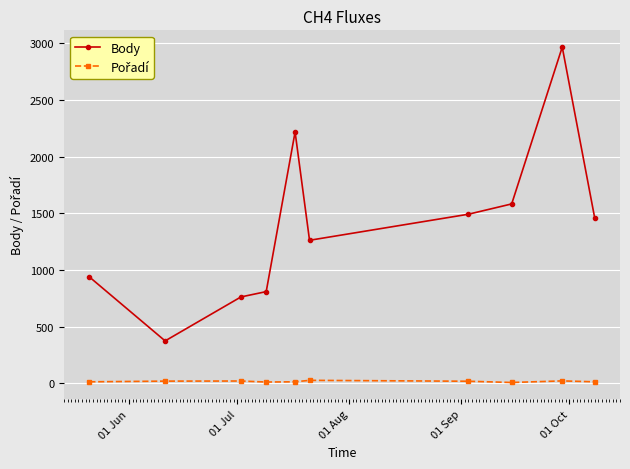

What is the lowest value of the Body series?

373